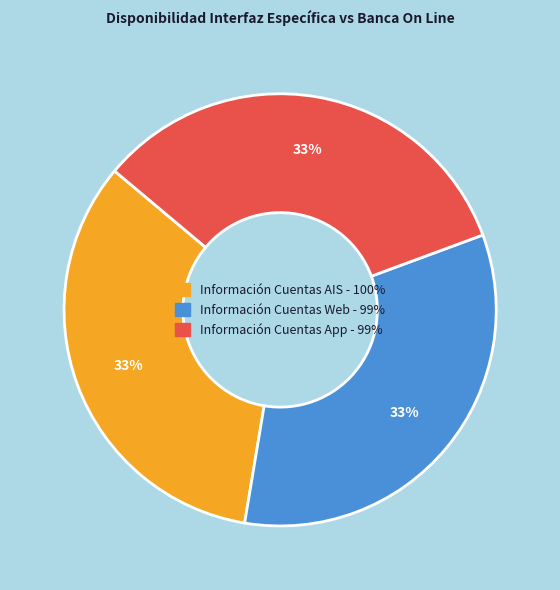

To the nearest percent, what percentage of the pie is Información Cuentas Web?

33%